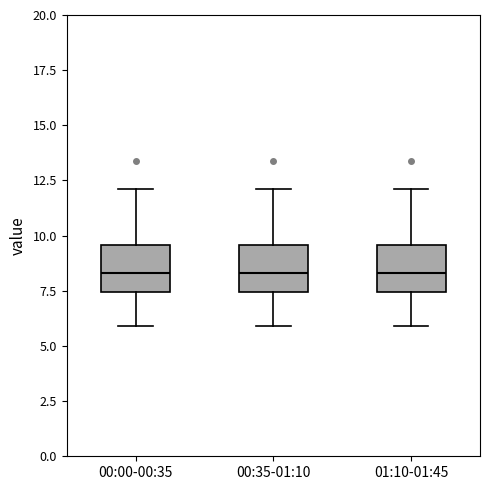

Where does the lower whisker of the box for 00:00-00:35 end on the y-axis? The values are not printed on the chart, so give them approximately, as read against the axis.

6.0